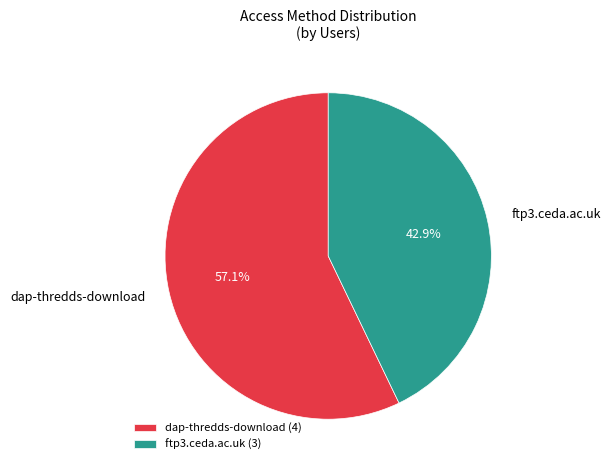

Which category has the smallest portion of the pie?

ftp3.ceda.ac.uk